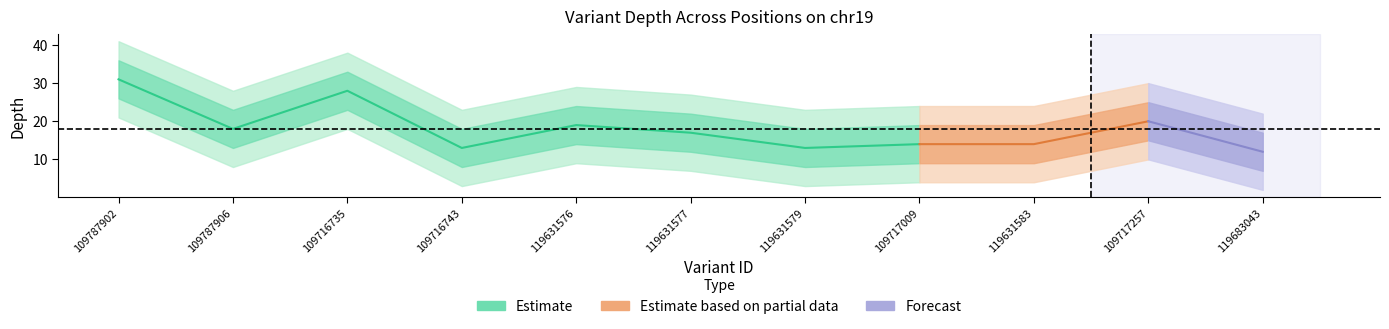

At which label is the value closest to 21?

109717257